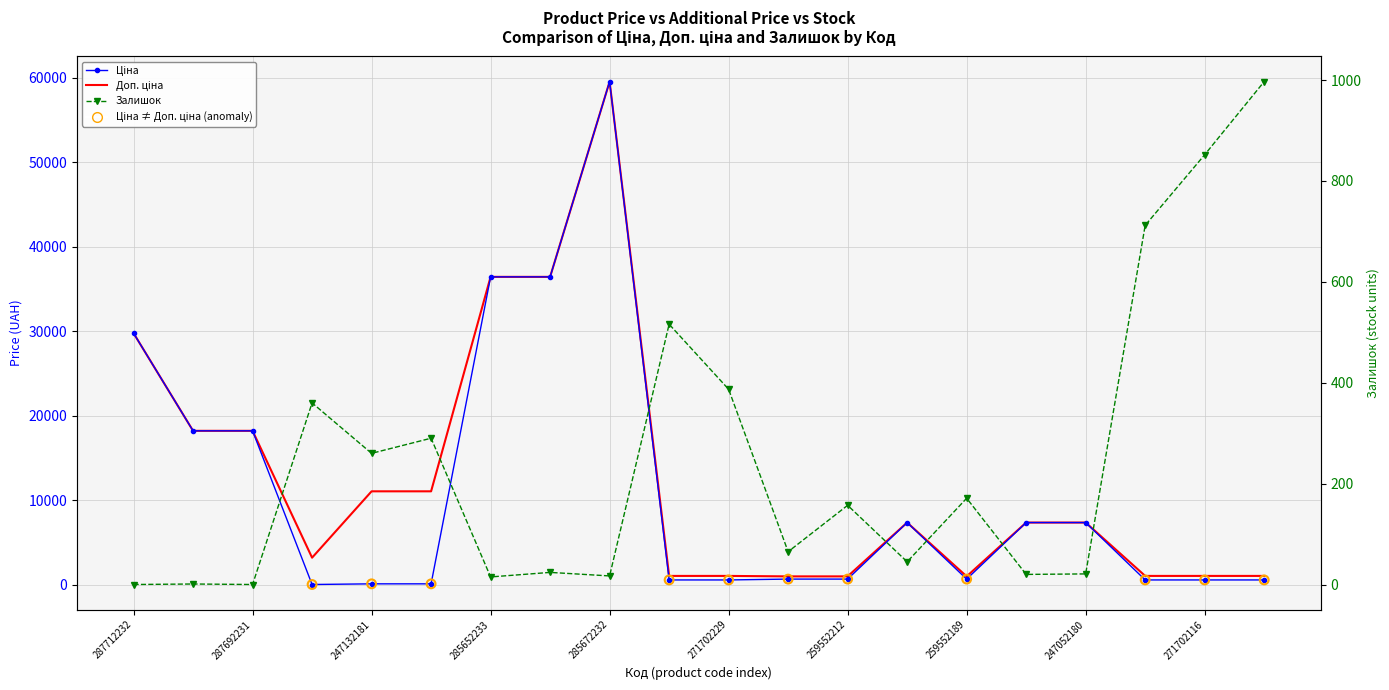

Which series contains the highest Y value?

Ціна